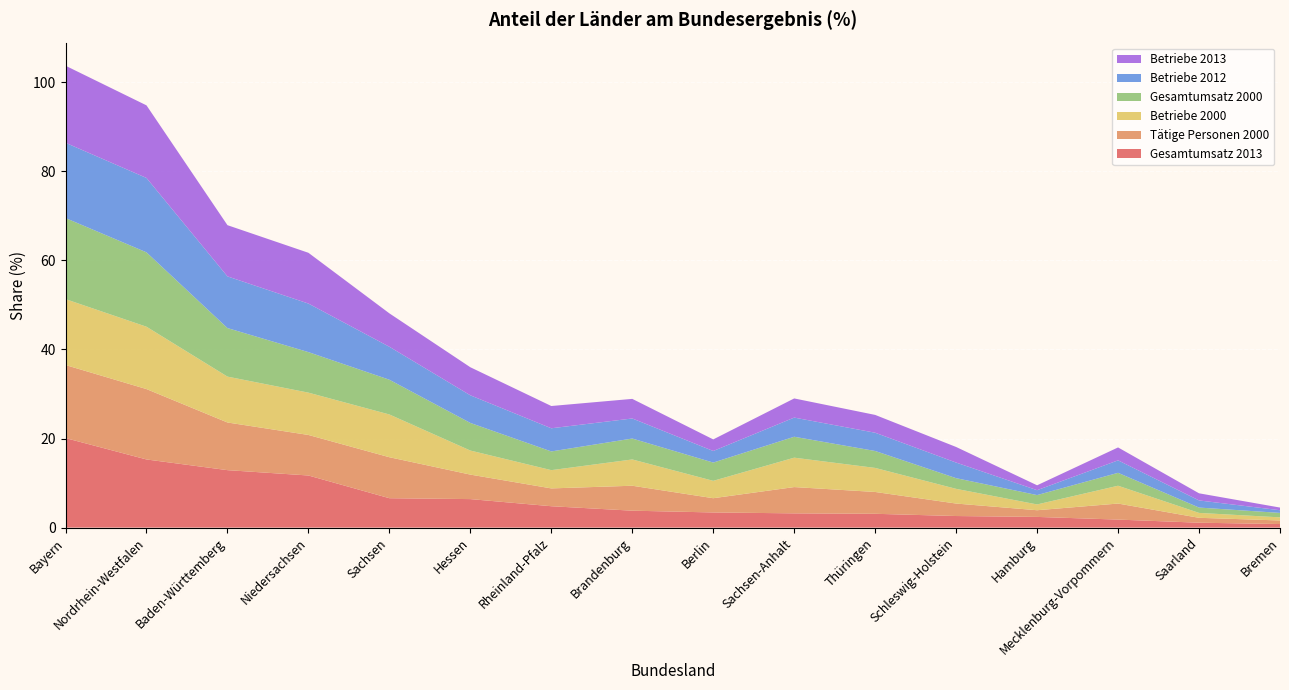

Reading right to left, transcribe all the data shown in this chart.

Gesamtumsatz 2013: 0.8	1.1	1.8	2.4	2.6	3.1	3.2	3.4	3.8	4.8	6.4	6.6	11.7	12.9	15.3	20.1
Tätige Personen 2000: 0.8	1.1	3.6	1.5	2.8	4.9	5.9	3.2	5.6	4.0	5.5	9.2	9.1	10.7	15.8	16.4
Betriebe 2000: 0.7	1.1	4.0	1.3	3.3	5.4	6.6	3.9	5.9	4.1	5.4	9.6	9.5	10.3	14.0	14.8
Gesamtumsatz 2000: 1.0	1.2	2.9	2.1	2.4	3.8	4.7	4.1	4.7	4.2	6.2	7.8	9.1	10.9	16.7	18.2
Betriebe 2012: 0.6	1.6	2.8	1.1	3.5	4.1	4.3	2.6	4.5	5.2	6.2	7.4	10.9	11.6	16.7	16.9
Betriebe 2013: 0.6	1.6	2.9	1.1	3.5	4.0	4.3	2.6	4.4	5.0	6.3	7.5	11.4	11.5	16.3	17.3